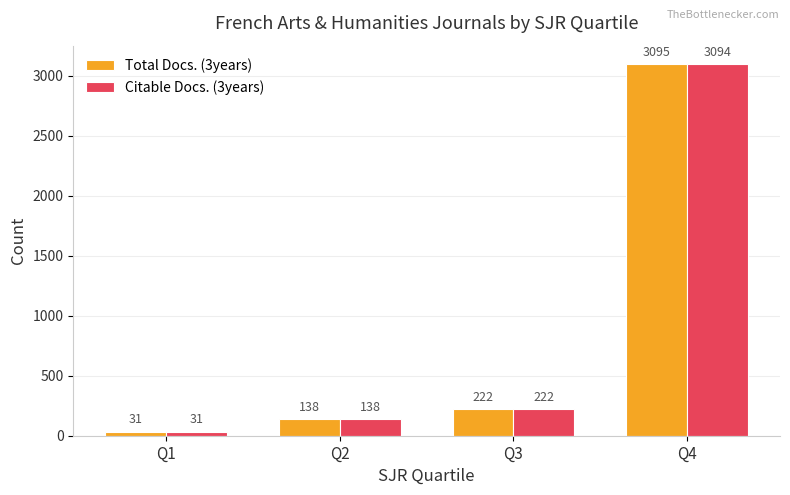

What is the difference between the Total Docs. (3years) values at Q4 and Q1?

3064